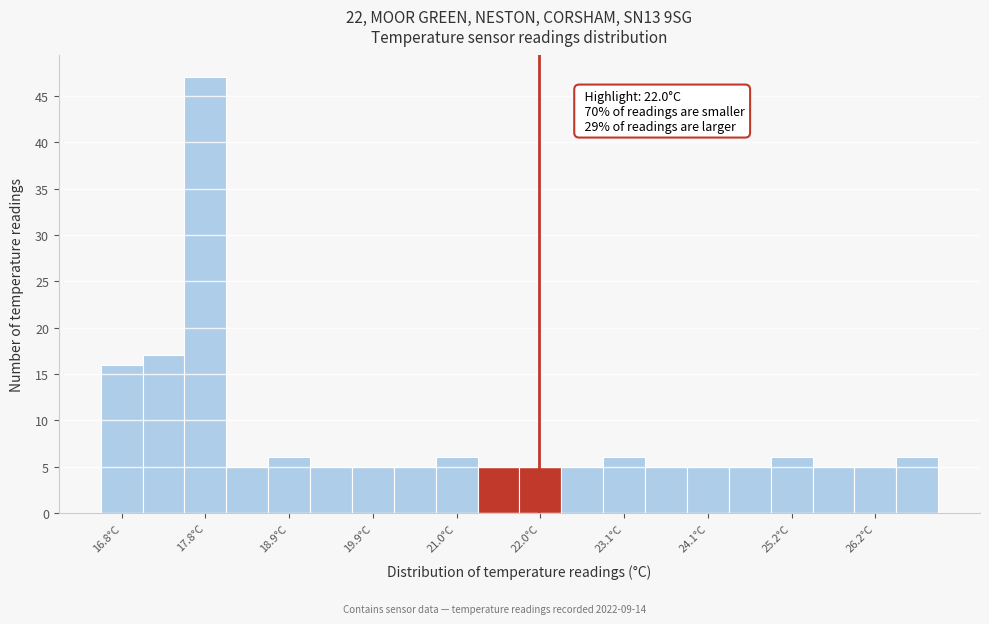

Read against the x-axis, roughly where is the centre of the tallest bar?

17.8